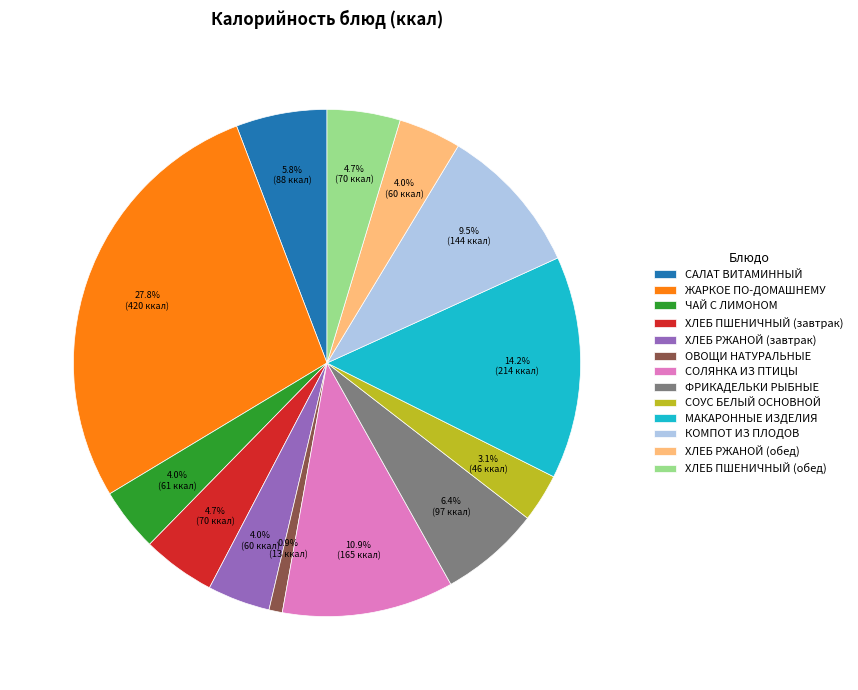

How many segments does this pie chart have?

13